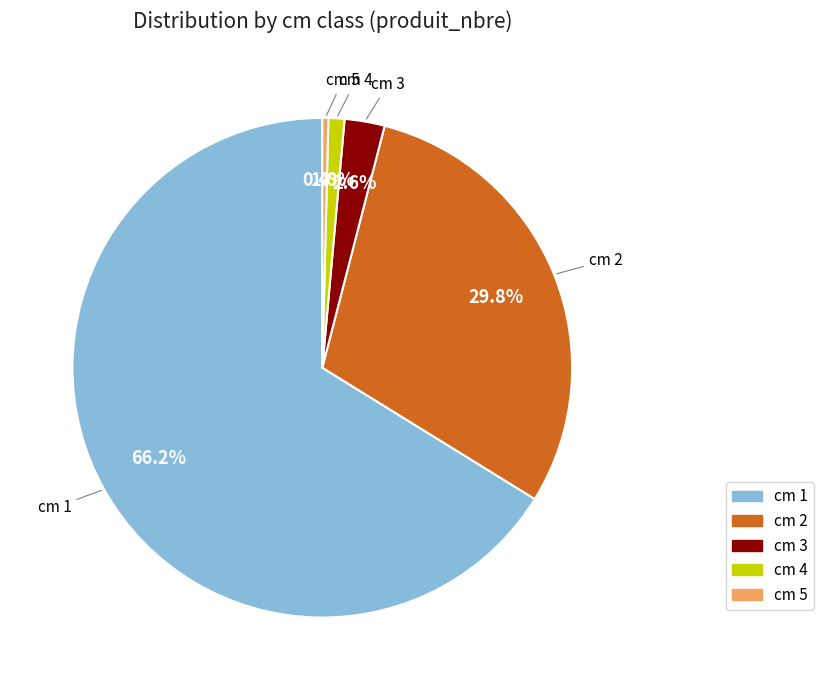

Which has a higher value, cm 1 or cm 5?

cm 1